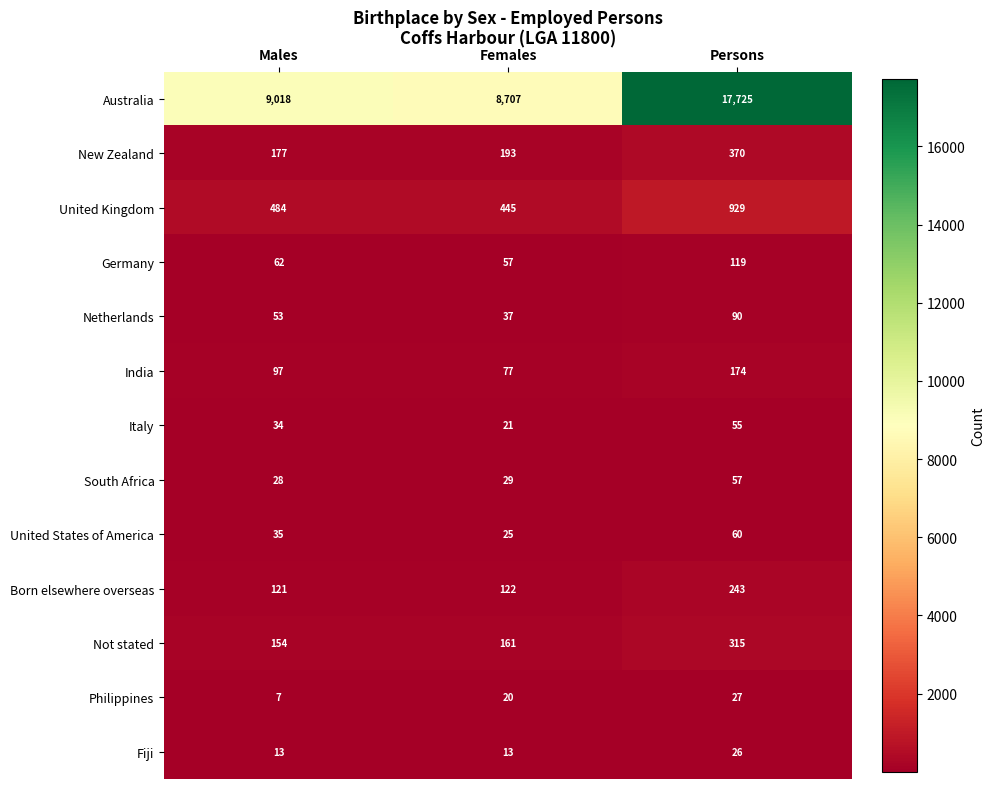

At which category does the chart reach its peak across all series?

Persons